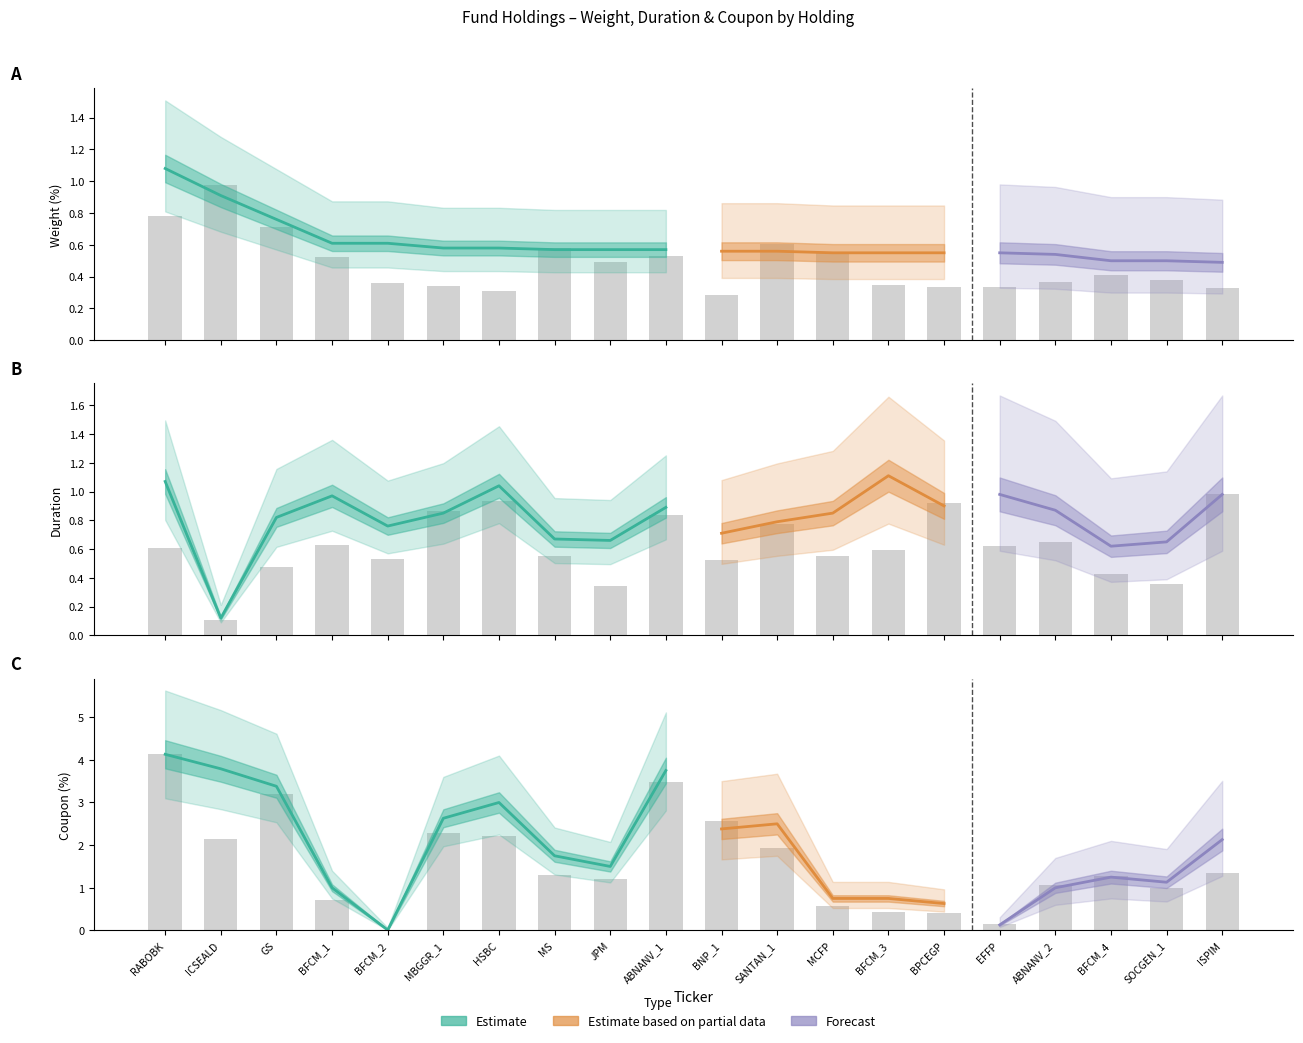

List the series in order of their peak value, highest first.

Coupon (%), Duration, Weight (%)